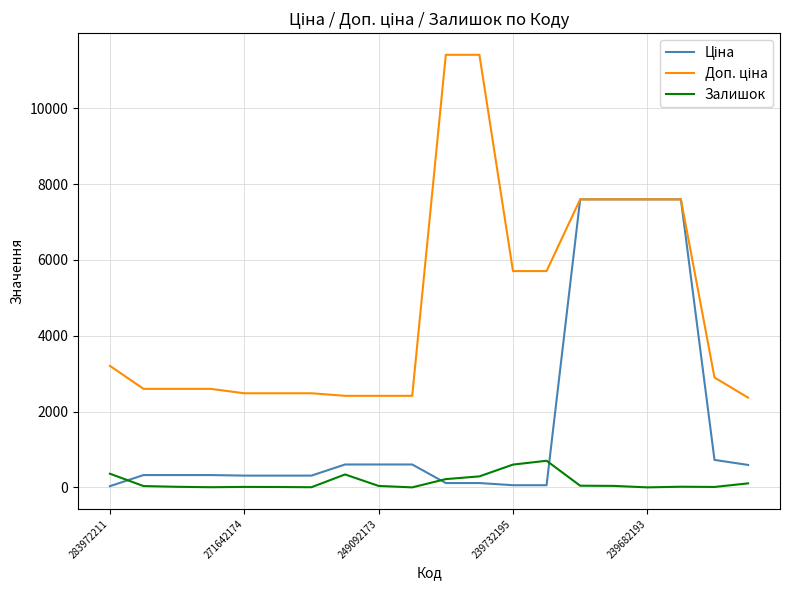

What is the maximum value for Залишок?

702.0